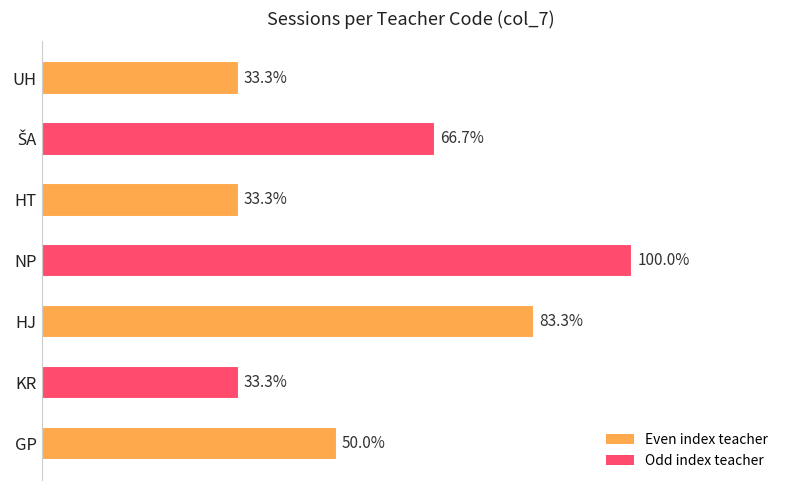

Does the chart contain any negative values?

No